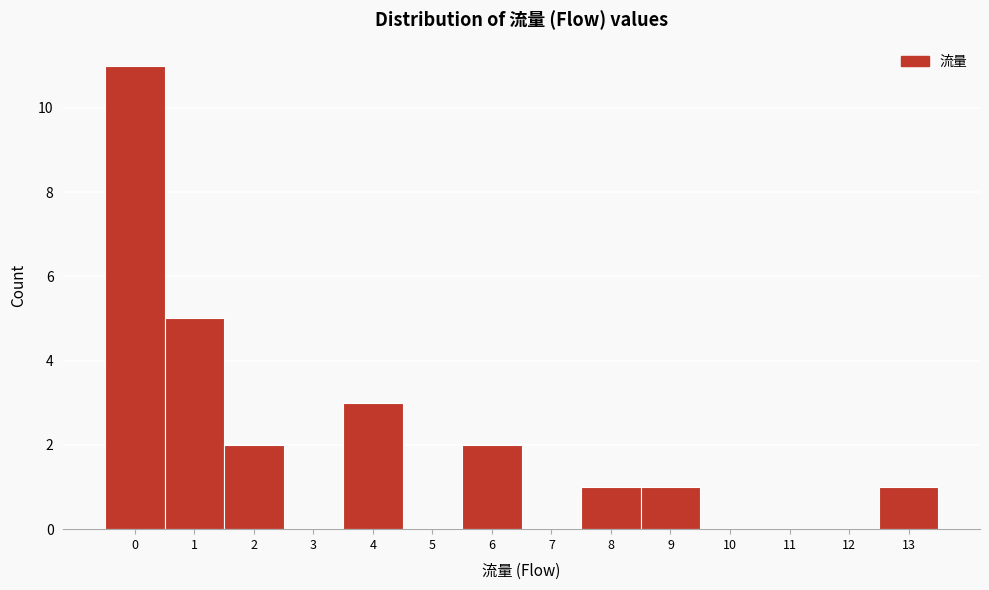

Reading left to right, extract all data points from this chart.

0=11	1=5	2=2	3=0	4=3	5=0	6=2	7=0	8=1	9=1	10=0	11=0	12=0	13=1